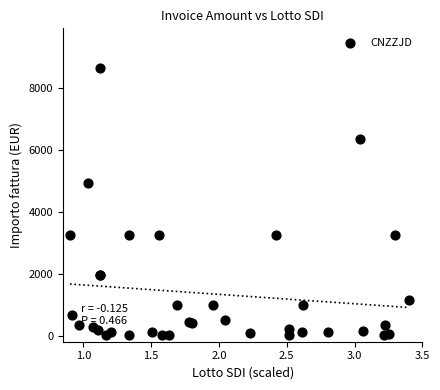

What Y value in the scatter plot is closest to 4325?

4950.0